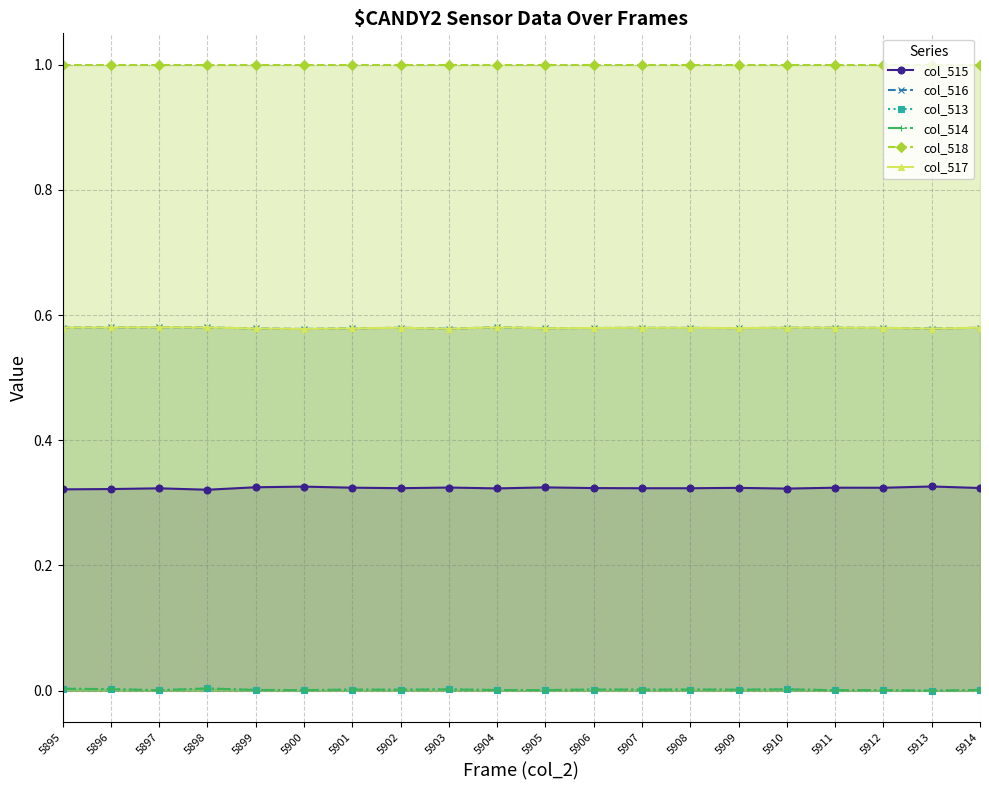

Reading left to right, what are all the values shown in this chart?

col_515: 5895=0.3	5896=0.3	5897=0.3	5898=0.3	5899=0.3	5900=0.3	5901=0.3	5902=0.3	5903=0.3	5904=0.3	5905=0.3	5906=0.3	5907=0.3	5908=0.3	5909=0.3	5910=0.3	5911=0.3	5912=0.3	5913=0.3	5914=0.3
col_516: 5895=0.6	5896=0.6	5897=0.6	5898=0.6	5899=0.6	5900=0.6	5901=0.6	5902=0.6	5903=0.6	5904=0.6	5905=0.6	5906=0.6	5907=0.6	5908=0.6	5909=0.6	5910=0.6	5911=0.6	5912=0.6	5913=0.6	5914=0.6
col_513: 5895=0.0	5896=0.0	5897=0.0	5898=0.0	5899=0.0	5900=0.0	5901=0.0	5902=0.0	5903=0.0	5904=0.0	5905=0.0	5906=0.0	5907=0.0	5908=0.0	5909=0.0	5910=0.0	5911=0.0	5912=0.0	5913=0.0	5914=0.0
col_514: 5895=0.0	5896=0.0	5897=0.0	5898=0.0	5899=0.0	5900=0.0	5901=0.0	5902=0.0	5903=0.0	5904=0.0	5905=0.0	5906=0.0	5907=0.0	5908=0.0	5909=0.0	5910=0.0	5911=0.0	5912=0.0	5913=0.0	5914=0.0
col_518: 5895=1.0	5896=1.0	5897=1.0	5898=1.0	5899=1.0	5900=1.0	5901=1.0	5902=1.0	5903=1.0	5904=1.0	5905=1.0	5906=1.0	5907=1.0	5908=1.0	5909=1.0	5910=1.0	5911=1.0	5912=1.0	5913=1.0	5914=1.0
col_517: 5895=0.6	5896=0.6	5897=0.6	5898=0.6	5899=0.6	5900=0.6	5901=0.6	5902=0.6	5903=0.6	5904=0.6	5905=0.6	5906=0.6	5907=0.6	5908=0.6	5909=0.6	5910=0.6	5911=0.6	5912=0.6	5913=0.6	5914=0.6